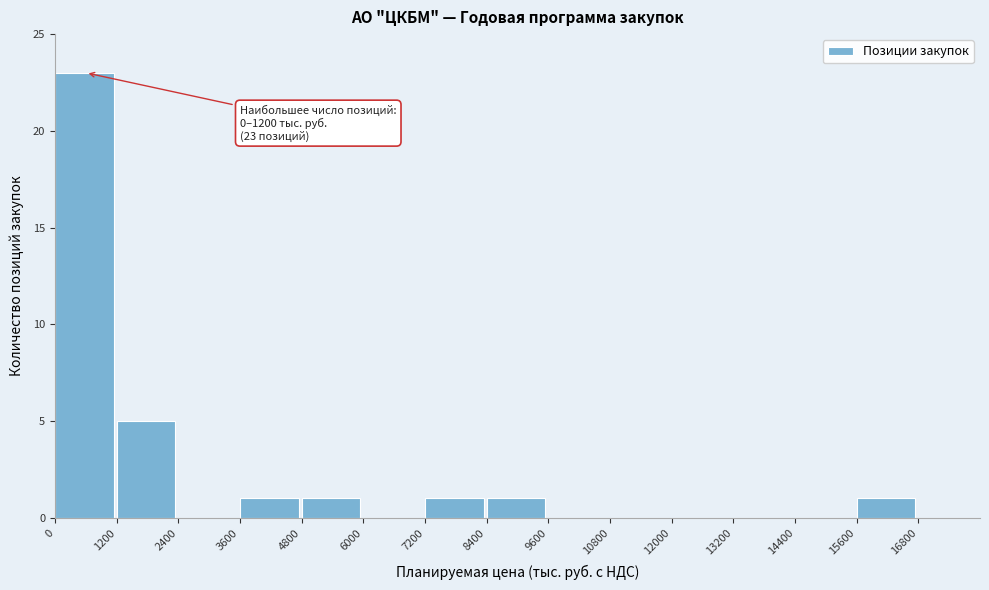

Over which range of the x-axis is the bar tallest?

0 to 1200